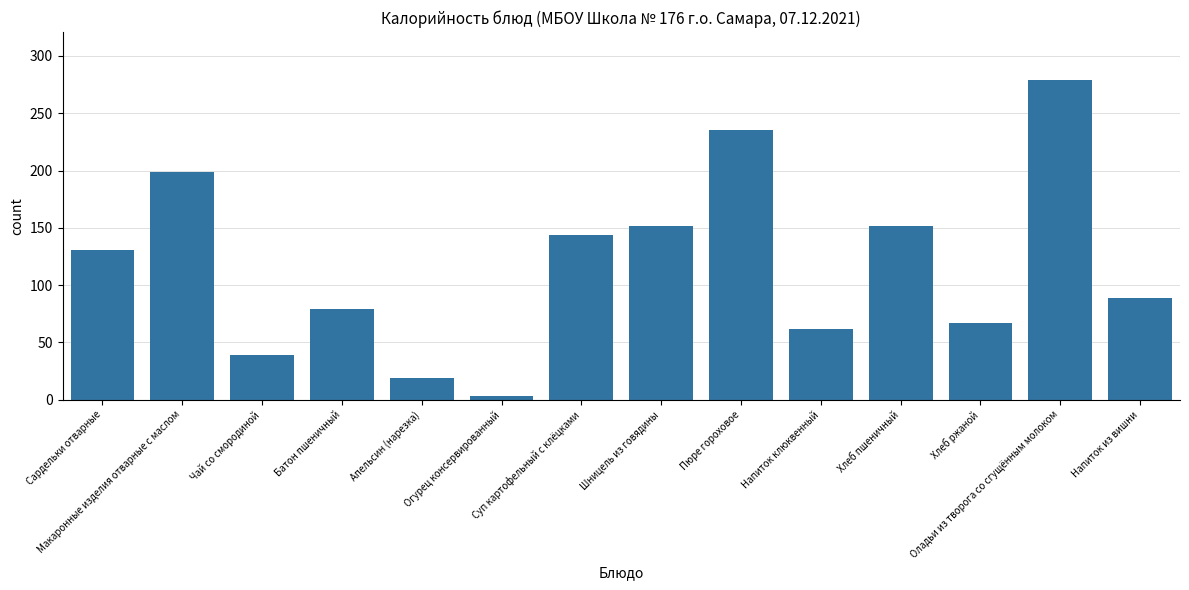

What is the value of the 11th bar from the left?

152